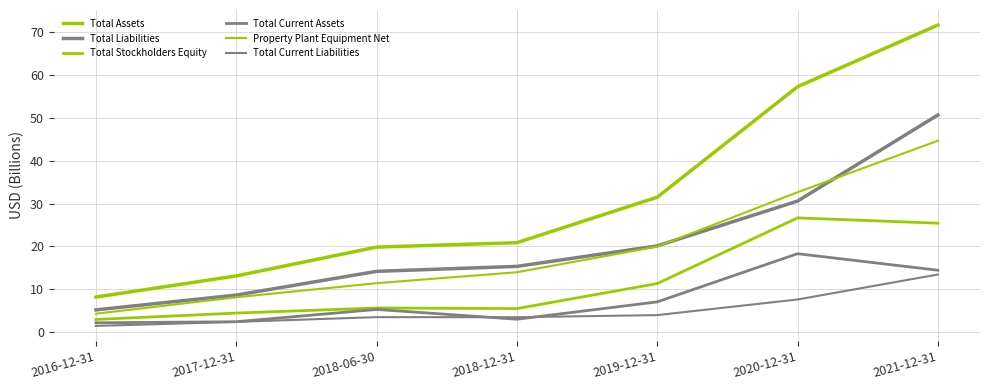

Between 2016-12-31 and 2018-06-30, which series saw the biggest shift?

Total Assets